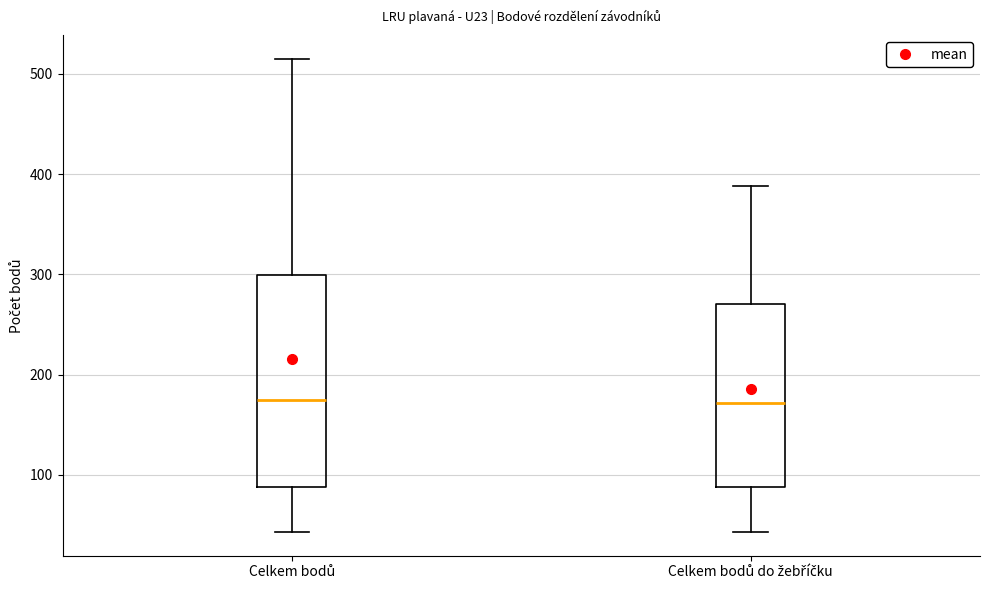

Which box is the tallest, from its lower edge to its upper edge?

Celkem bodů